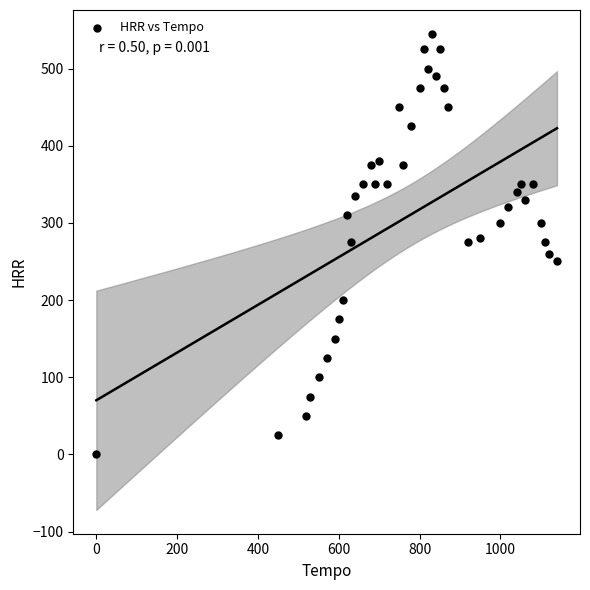

What is the range of X values (max minus min)?

1140